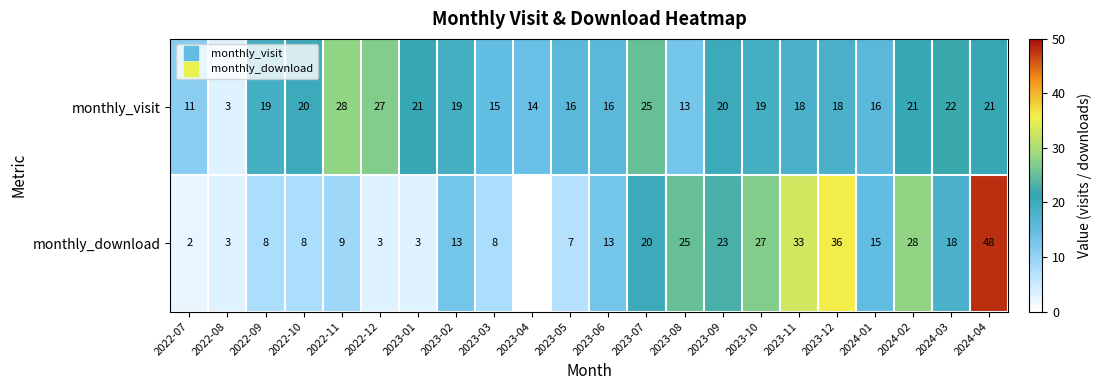

Which category has the highest value in the monthly_download series?

2024-04